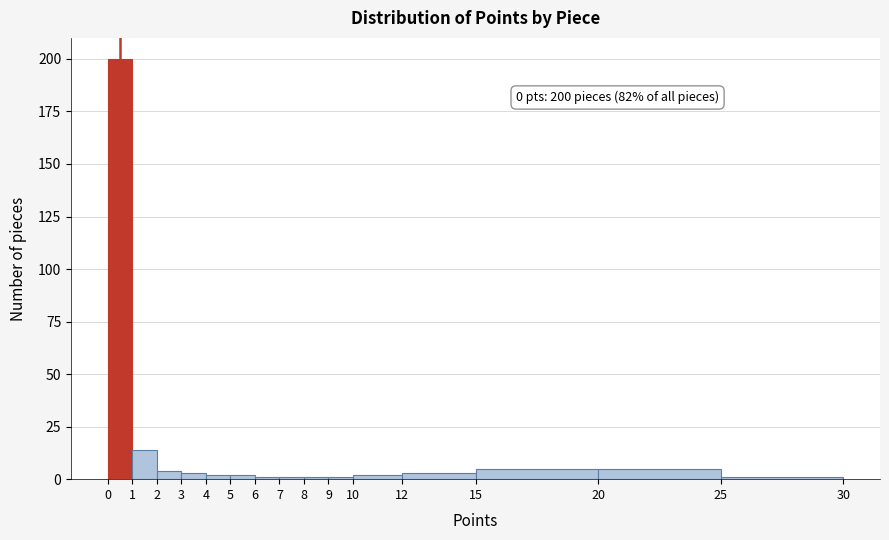

Over which range of the x-axis is the bar tallest?

0 to 1